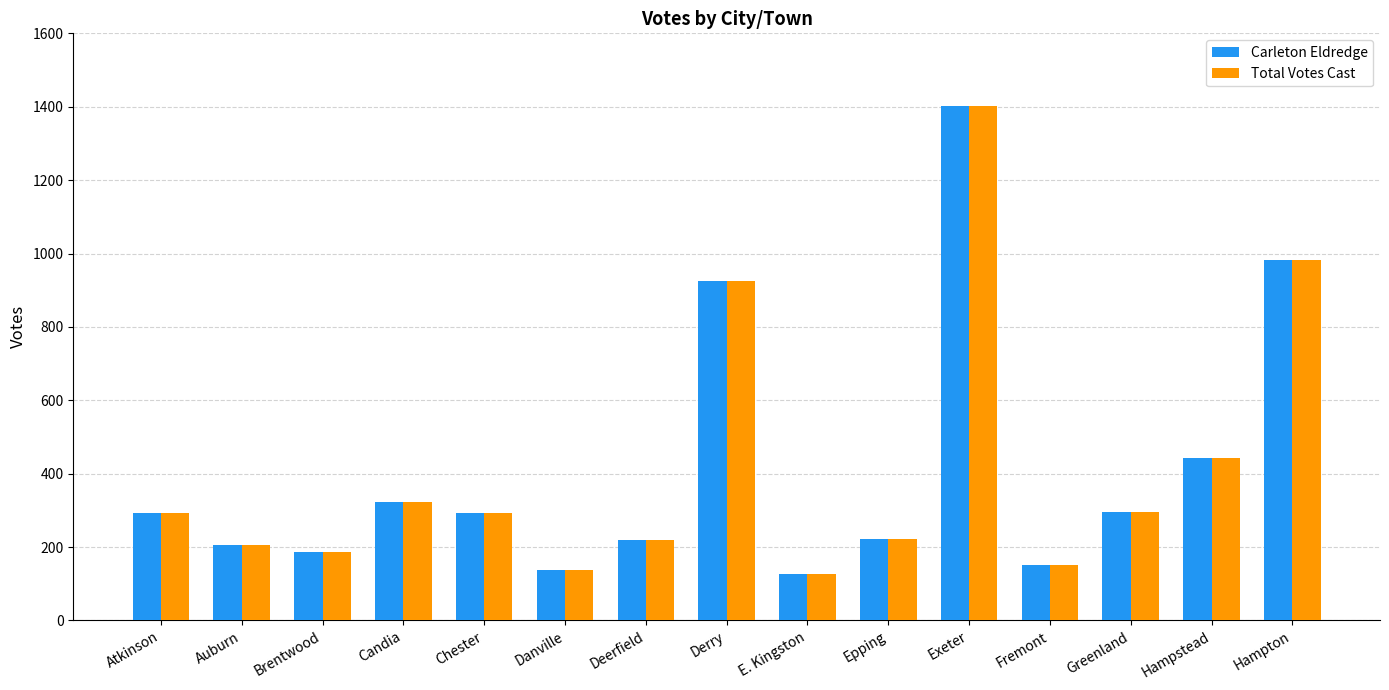

Which category has the highest value in the Carleton Eldredge series?

Exeter